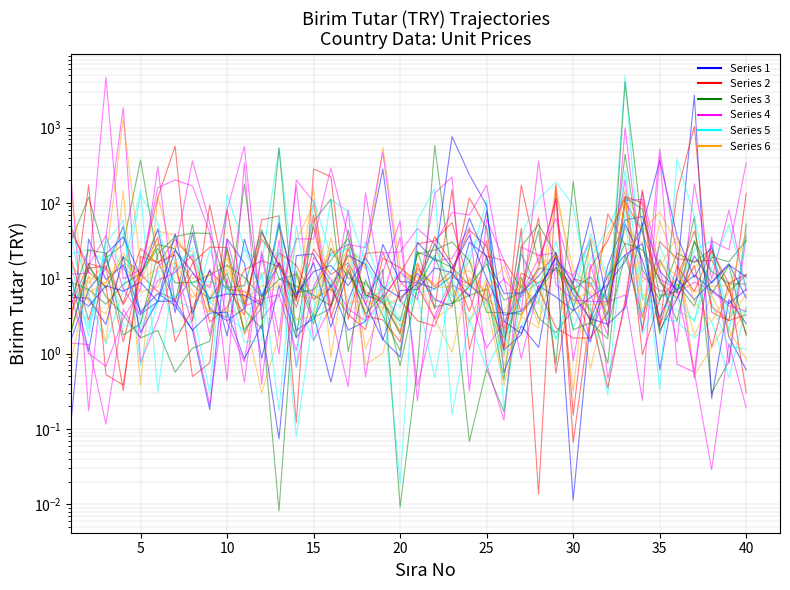

Does the chart have visible grid lines?

Yes